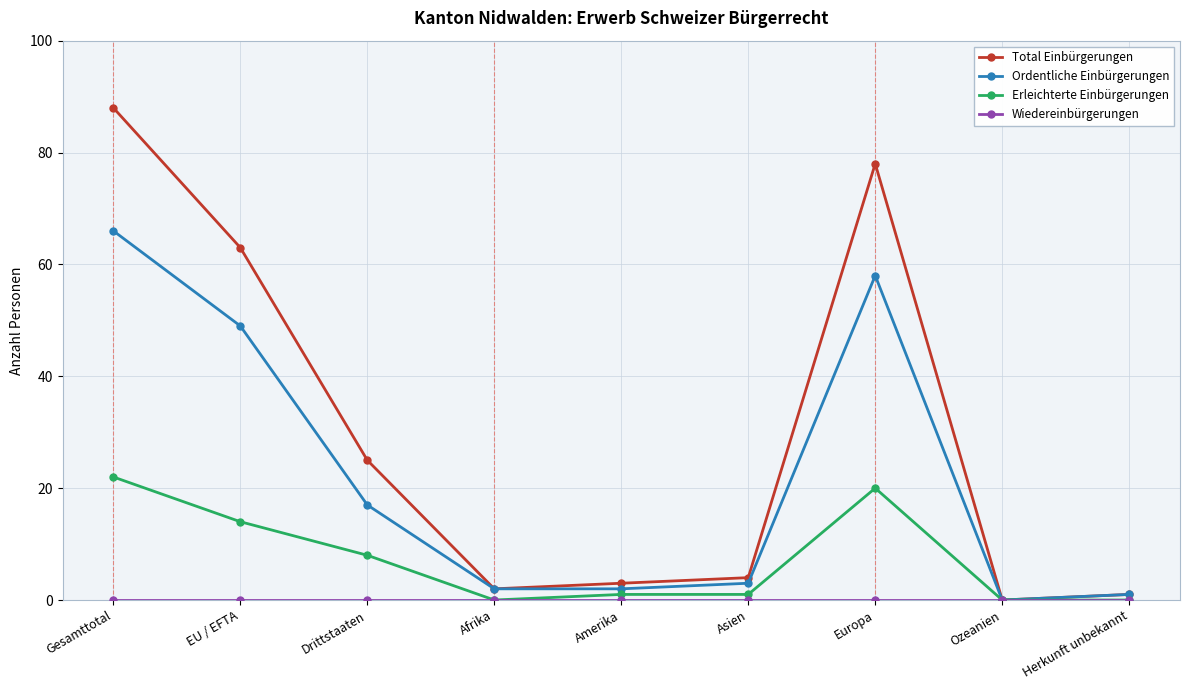

How many lines are shown in the chart?

4